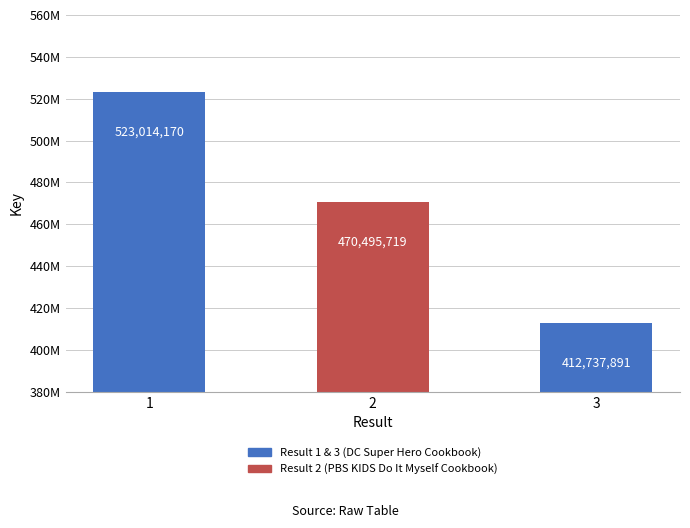

Which label corresponds to the smallest value in the chart?

3